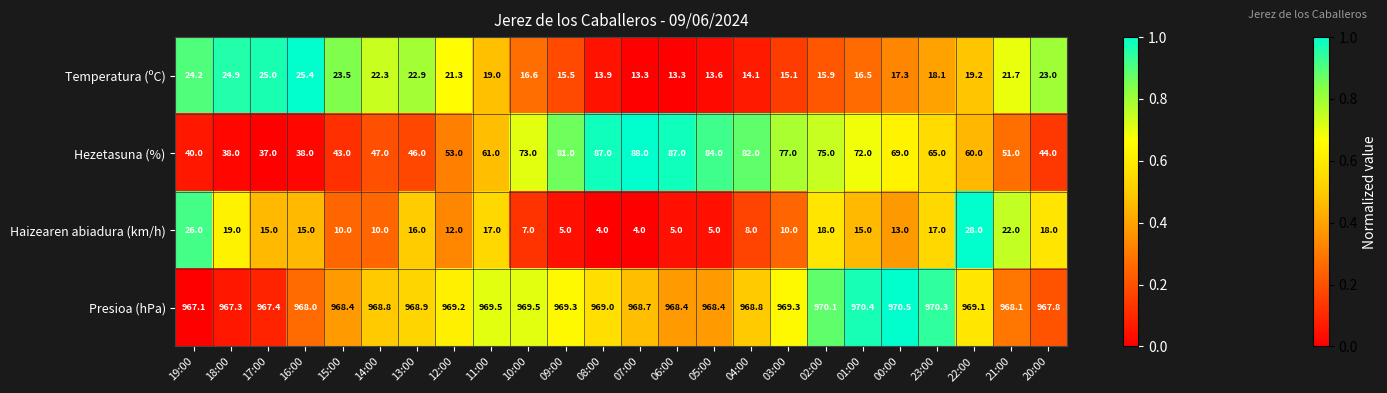

Which category has the highest value in the Hezetasuna (%) series?

07:00